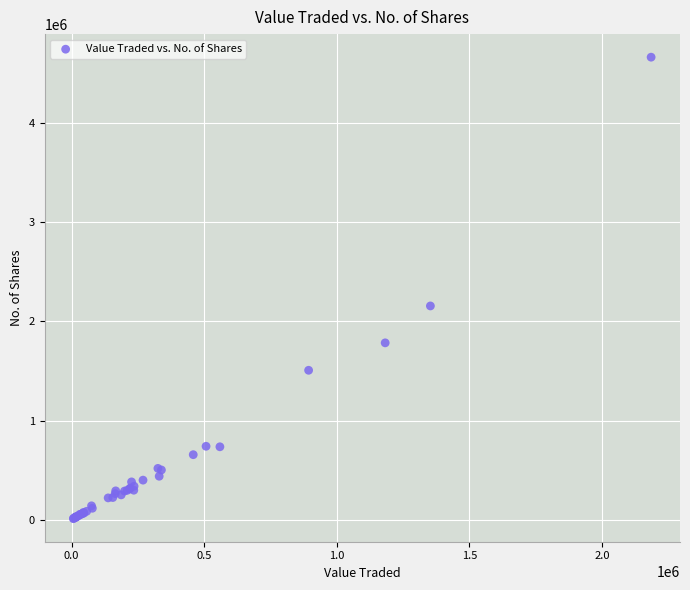

What Y value in the scatter plot is closest to 2338666?

2156794